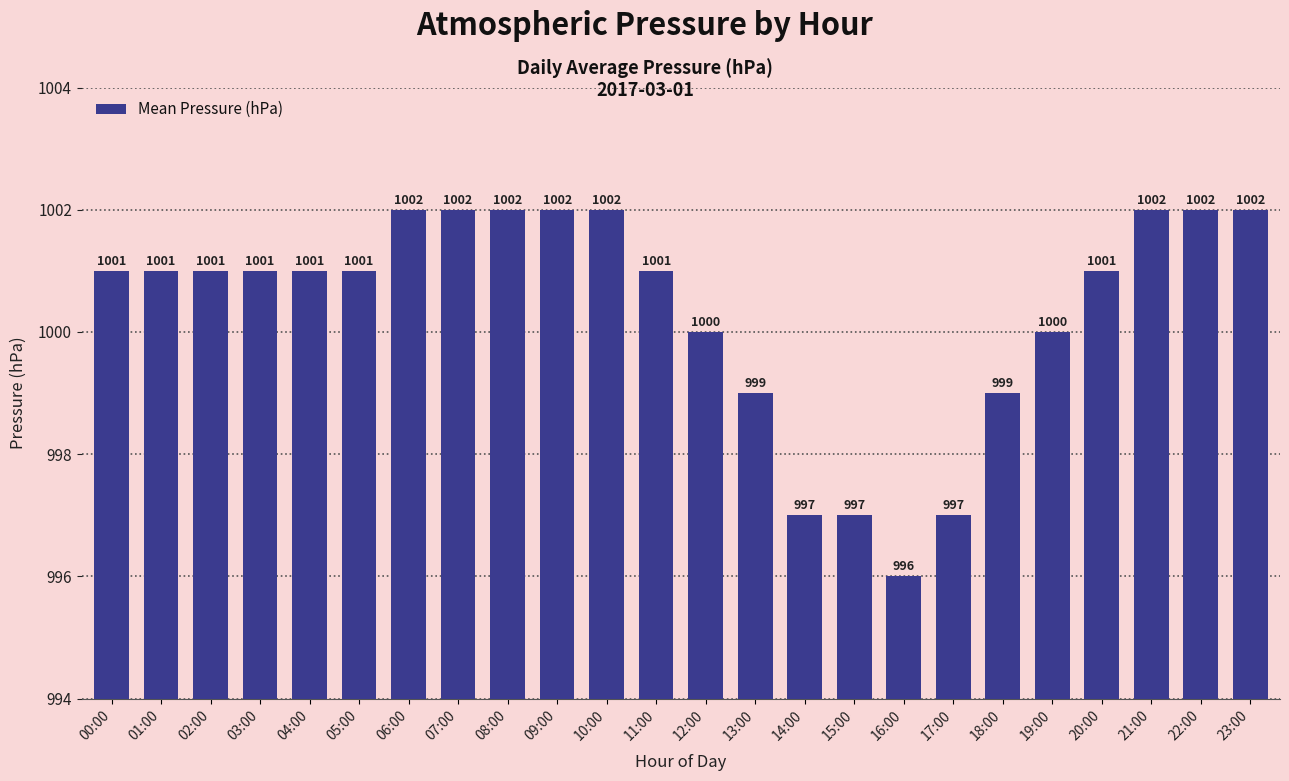

Reading left to right, what are all the values shown in this chart?

00:00=1001	01:00=1001	02:00=1001	03:00=1001	04:00=1001	05:00=1001	06:00=1002	07:00=1002	08:00=1002	09:00=1002	10:00=1002	11:00=1001	12:00=1000	13:00=999	14:00=997	15:00=997	16:00=996	17:00=997	18:00=999	19:00=1000	20:00=1001	21:00=1002	22:00=1002	23:00=1002